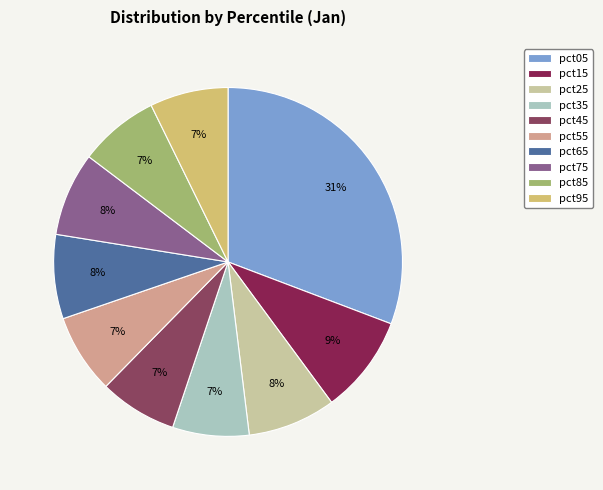

To the nearest percent, what is the average slice percentage?

10%